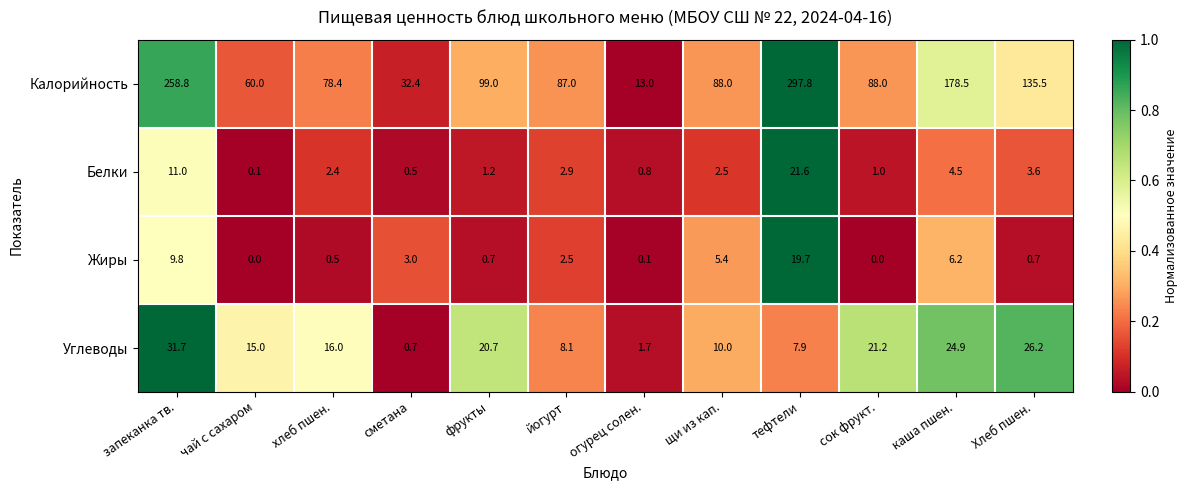

The Жиры series shows 12.5 at тефтели. True or false?

False